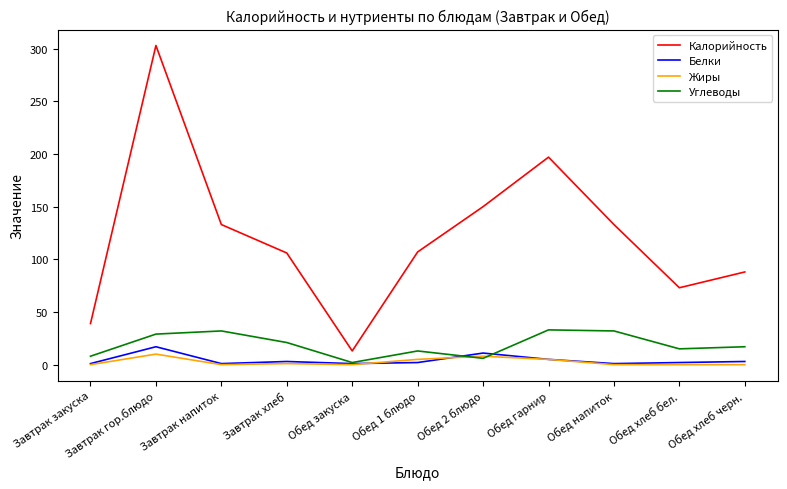

After their last crossing, which series has the higher values: Углеводы or Жиры?

Углеводы